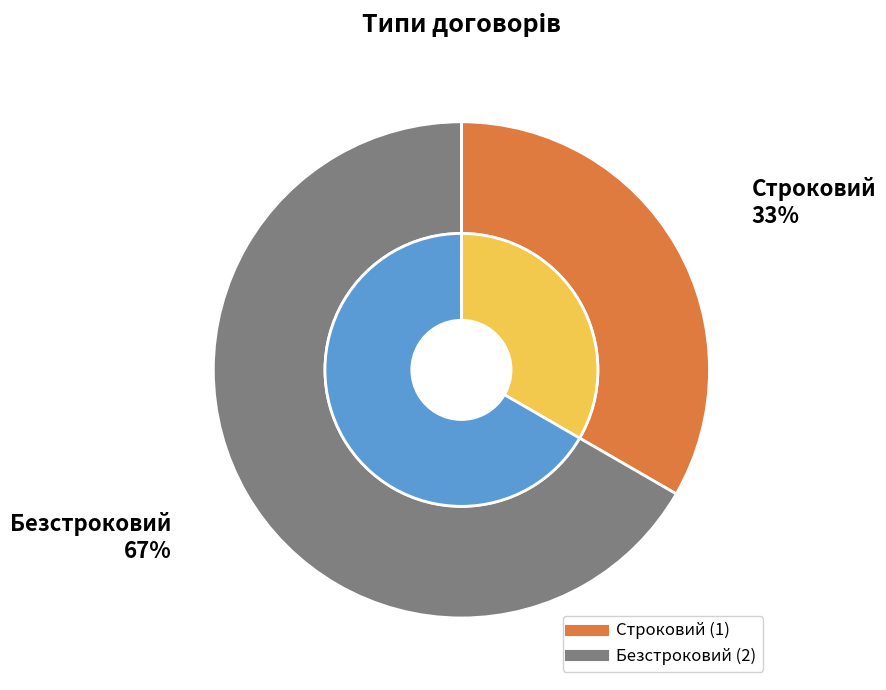

Does Строковий account for over 50% of the chart?

No